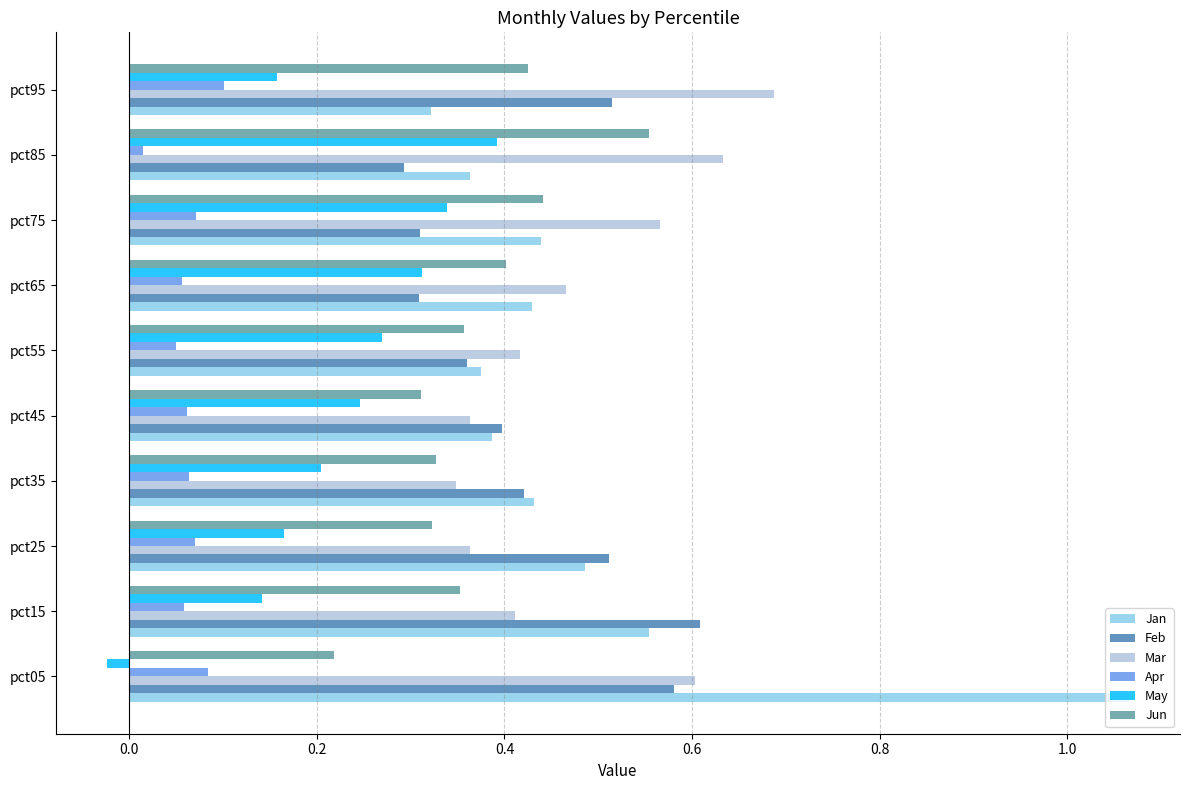

At which label is May closest to 0?

pct05